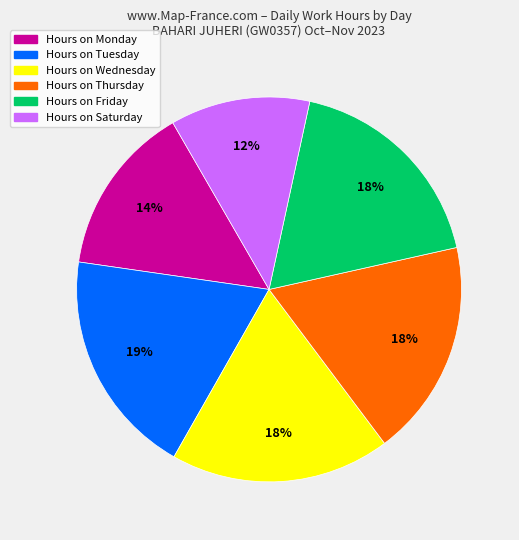

Is there any slice that represents more than half of the pie?

No